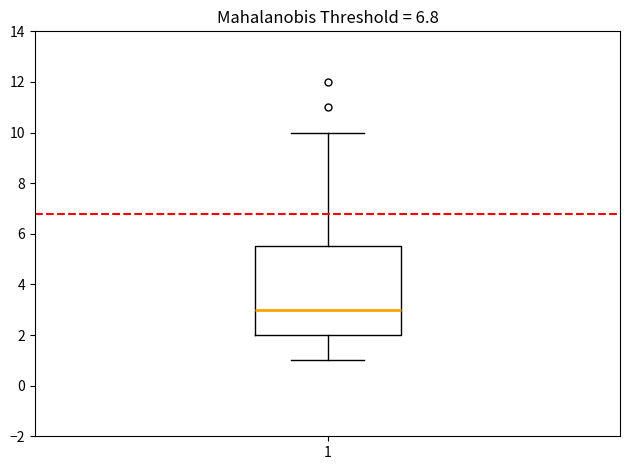

Read this box plot against the y-axis: the position of the median line, the range covered by the box, and the ends of both whiskers. The values are not printed on the chart, so give them approximately, as read against the axis.

median 3.0, box 2.0 to 5.6, whiskers 1.0 to 10.0